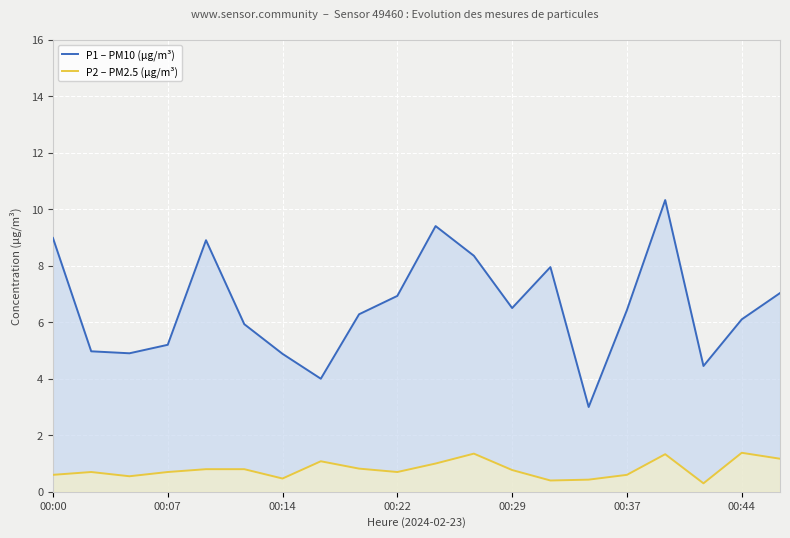

True or false: P2 – PM2.5 (µg/m³) has a value of 0.5 at 00:44.

False